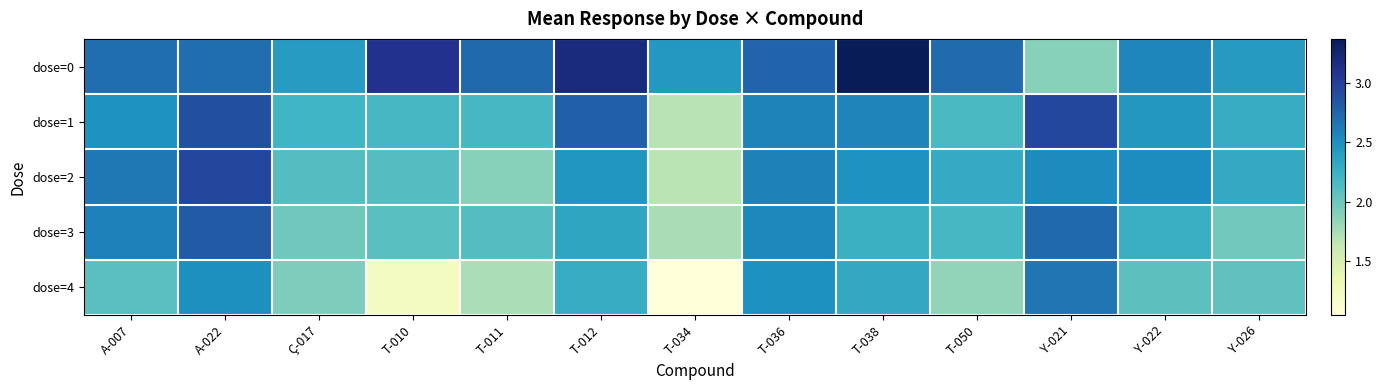

What is the total value across all series at Y-022?

11.9